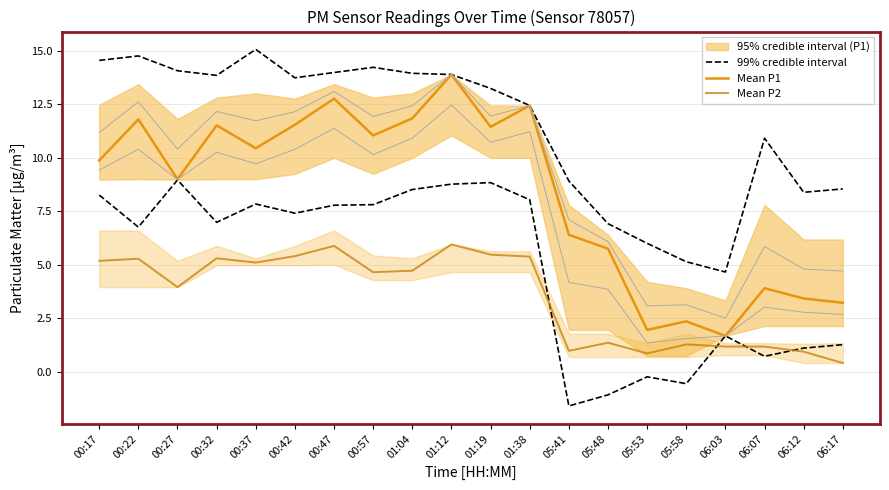

What is the total value across all series at 01:19?

30.2